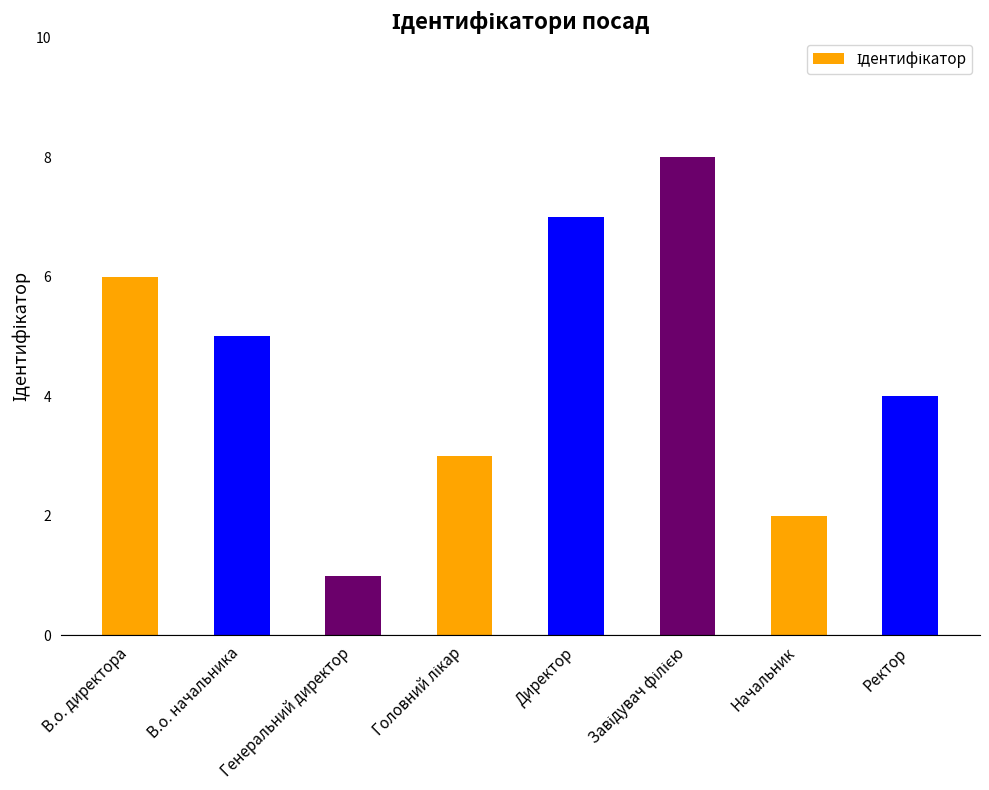

The value at Директор is 7. True or false?

True